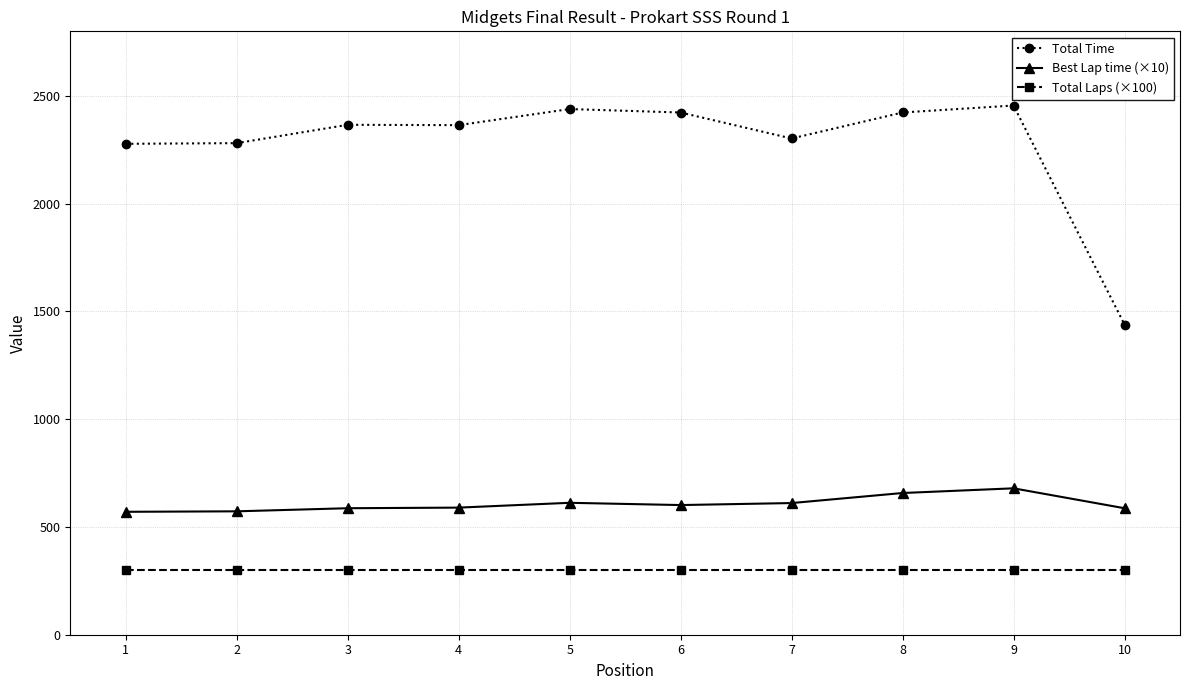

Which series has the widest spread of values?

Total Time